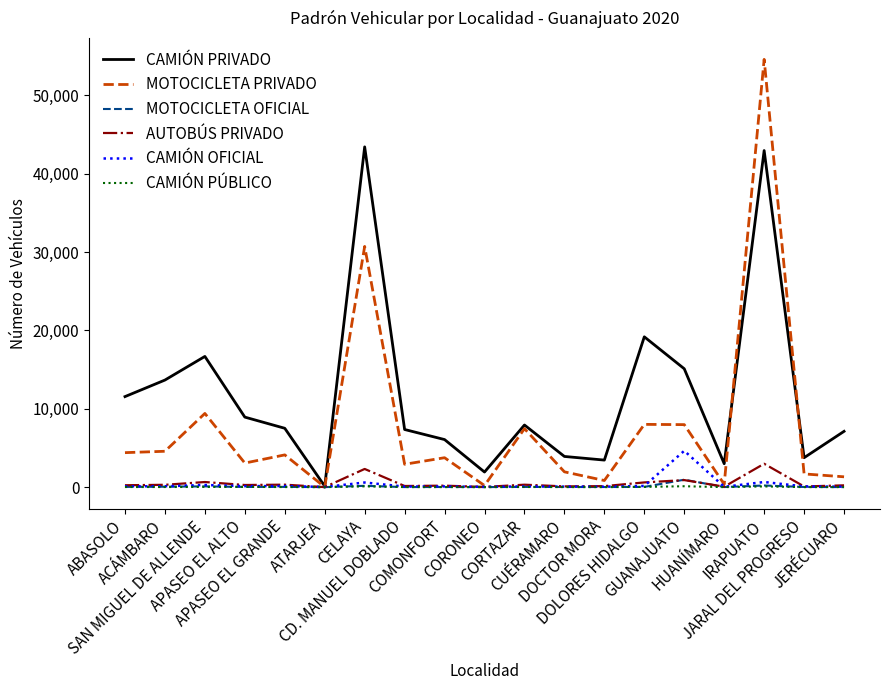

Which series has the widest spread of values?

MOTOCICLETA PRIVADO